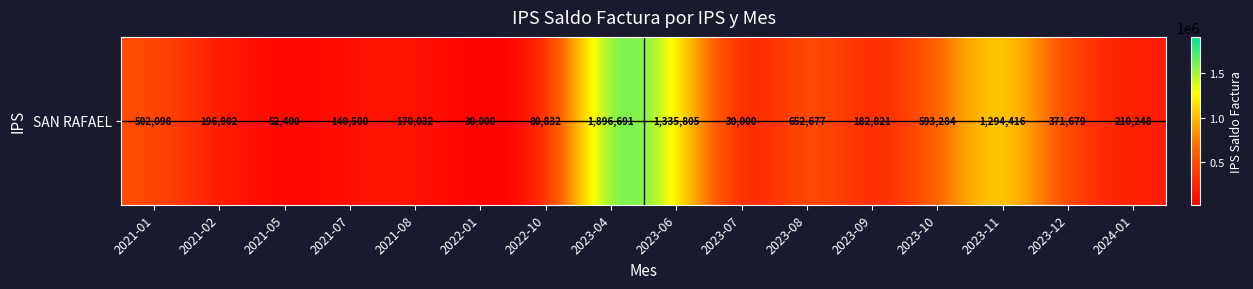

Reading left to right, list all the values displayed in this chart.

2021-01=502098	2021-02=196902	2021-05=52400	2021-07=140500	2021-08=170032	2022-01=30000	2022-10=80832	2023-04=1896691	2023-06=1335805	2023-07=30000	2023-08=652677	2023-09=182821	2023-10=593284	2023-11=1294416	2023-12=371679	2024-01=210248